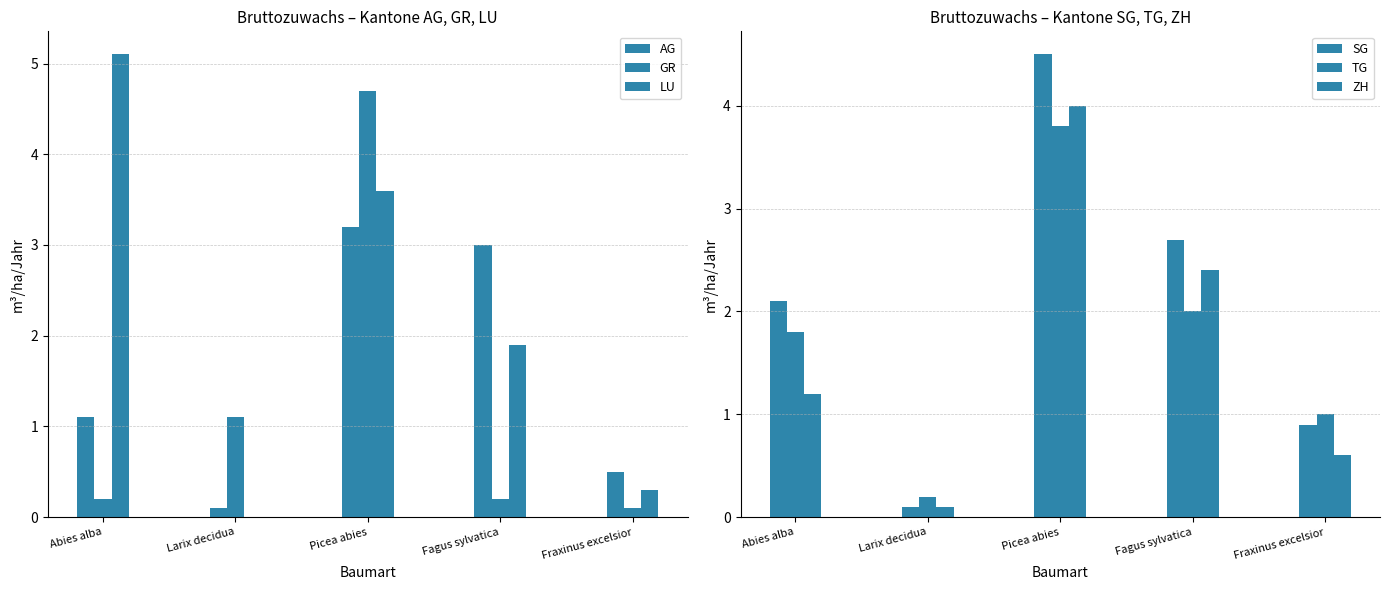

What is the sum of the AG values at Larix decidua and Fraxinus excelsior?

0.6